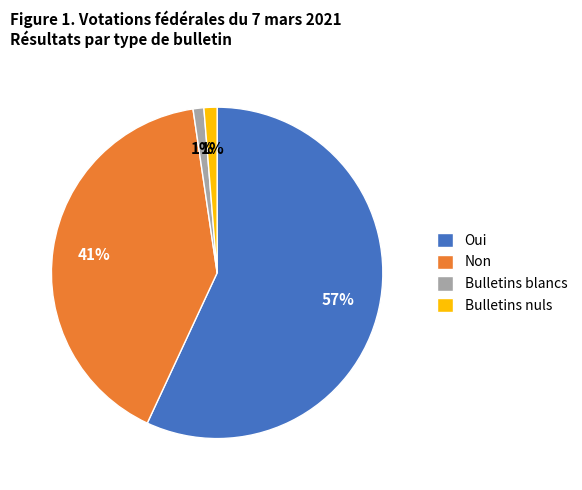

Do Non and Bulletins nuls together represent more than half of the pie?

No